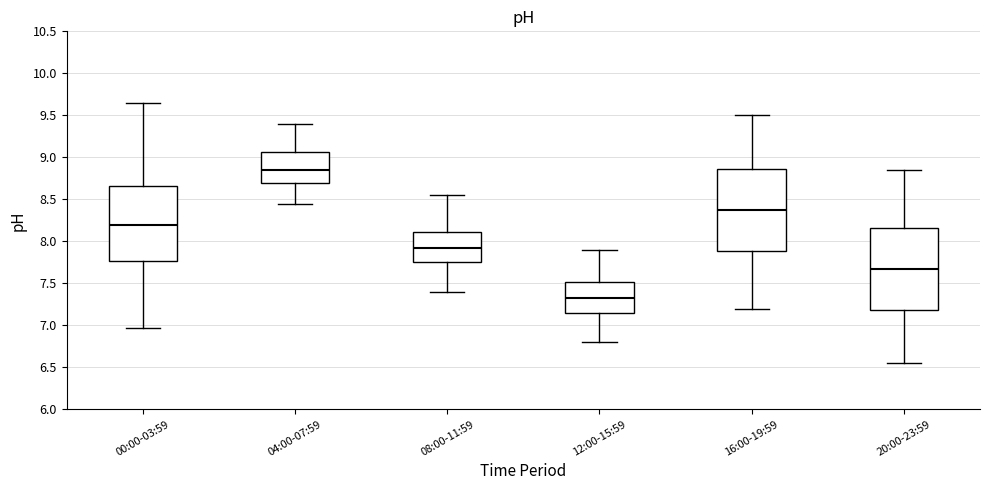

Reading left to right, read every box against the y-axis: the position of its median line, the range the box covers, and the ends of its whiskers. The values are not printed on the chart, so give them approximately, as read against the axis.

00:00-03:59: median 8.20, box 7.75 to 8.65, whiskers 6.95 to 9.65
04:00-07:59: median 8.85, box 8.70 to 9.05, whiskers 8.45 to 9.40
08:00-11:59: median 7.95, box 7.75 to 8.10, whiskers 7.40 to 8.55
12:00-15:59: median 7.35, box 7.15 to 7.50, whiskers 6.80 to 7.90
16:00-19:59: median 8.40, box 7.90 to 8.85, whiskers 7.20 to 9.50
20:00-23:59: median 7.70, box 7.20 to 8.15, whiskers 6.55 to 8.85